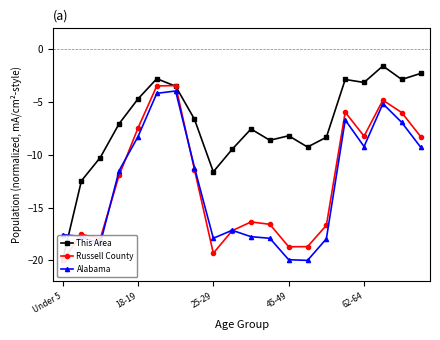

The Alabama series shows -17.6 at Under 5. True or false?

True